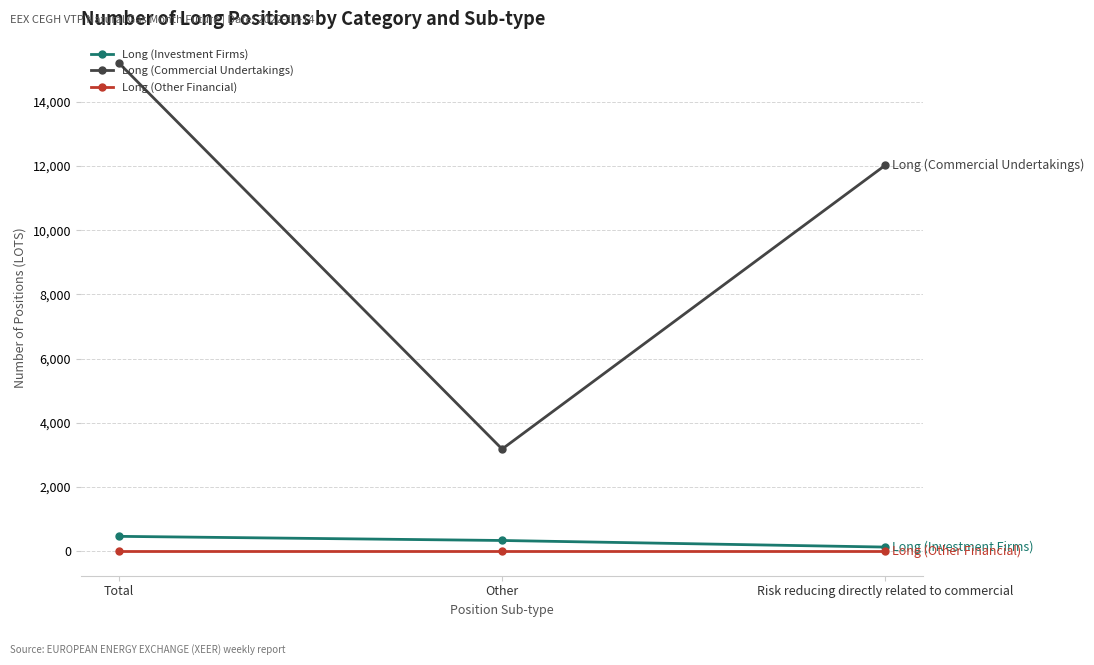

Reading left to right, list all the values displayed in this chart.

Long (Investment Firms): 463	334	129
Long (Commercial Undertakings): 15198	3181	12017
Long (Other Financial): 0	0	0